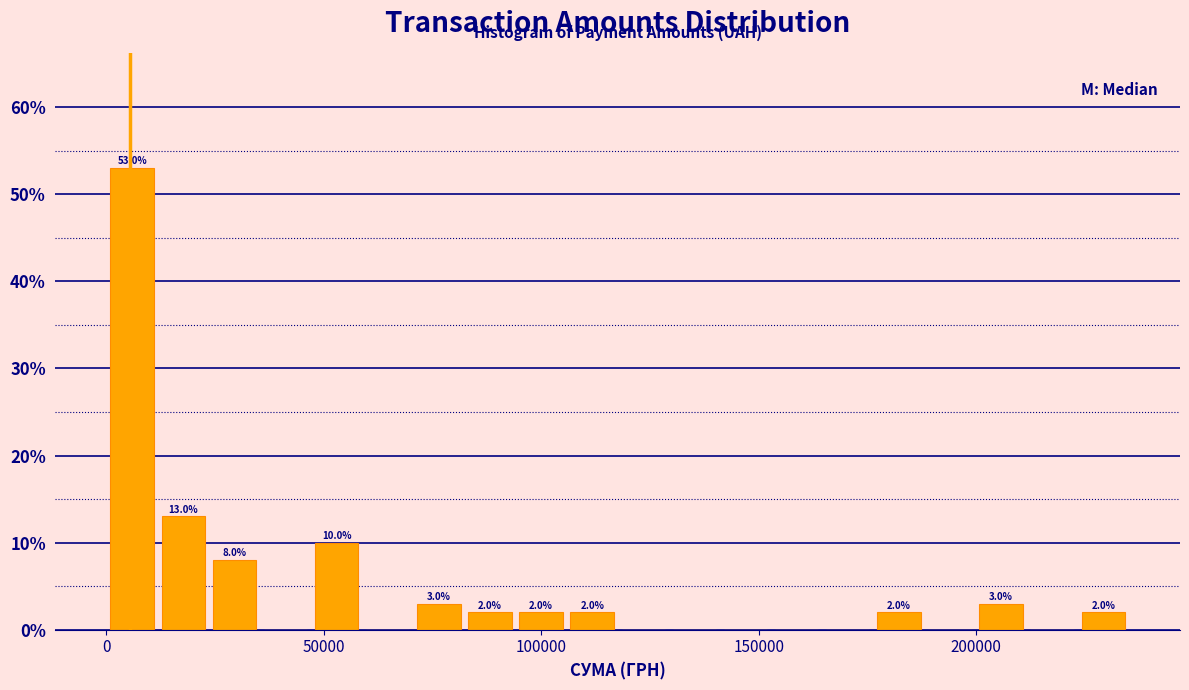

Read against the x-axis, roughly where is the centre of the tallest bar?

5000